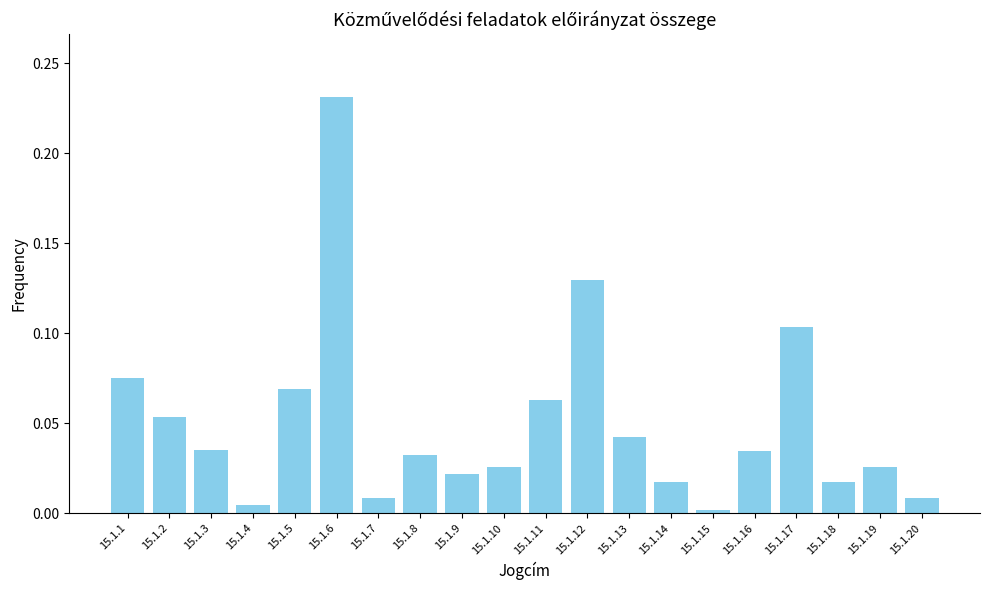

At which category does the chart reach its peak across all series?

15.1.6